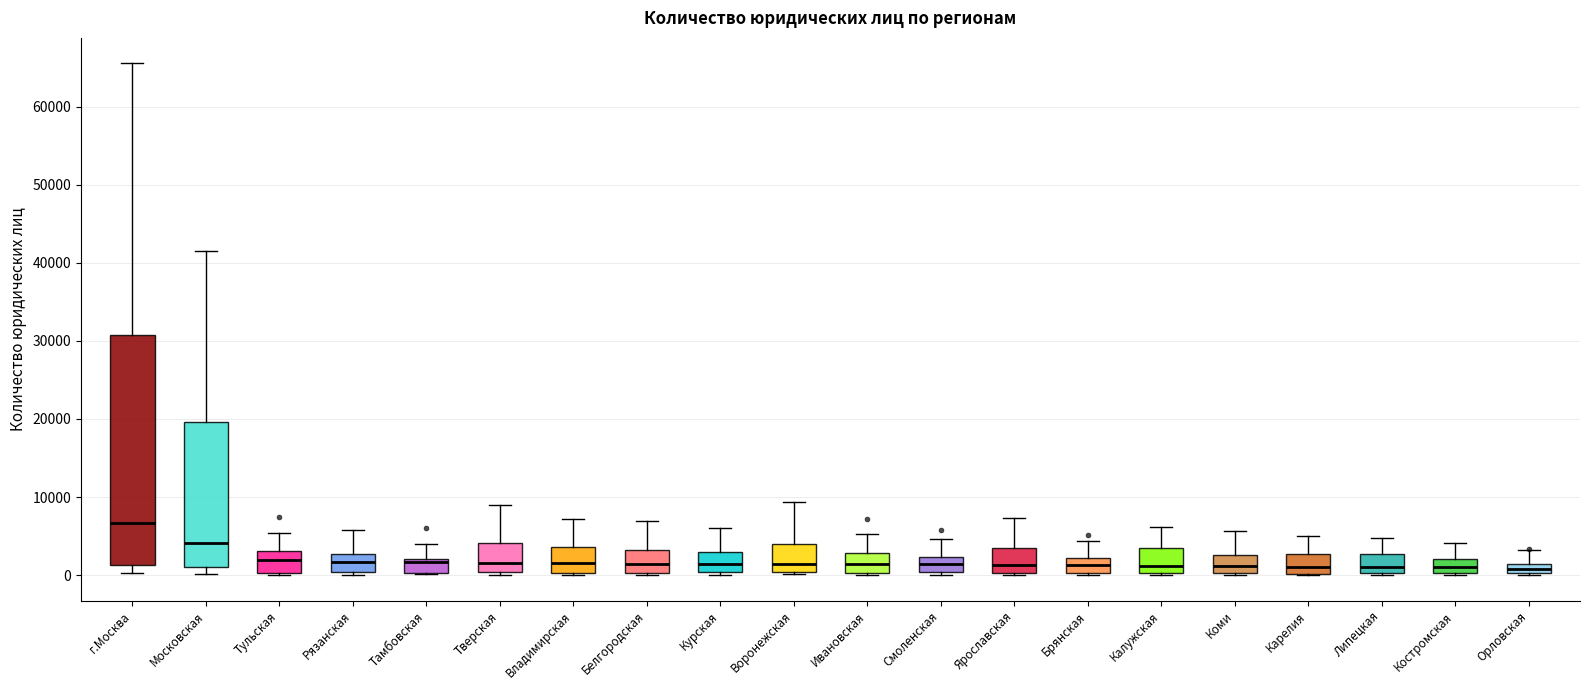

Where is the upper edge of the box for Костромская on the y-axis? The values are not printed on the chart, so give them approximately, as read against the axis.

2000